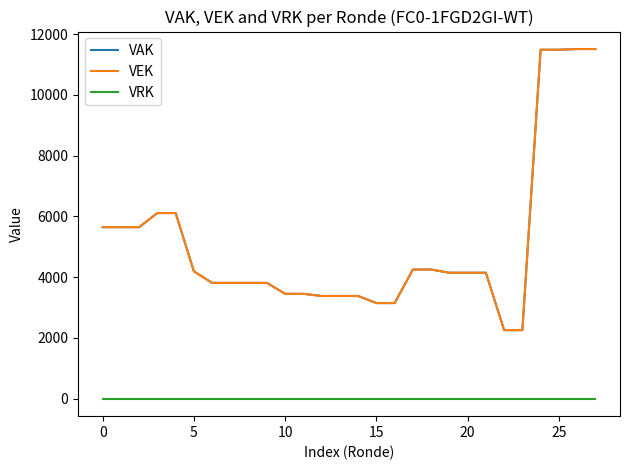

Reading left to right, extract all data points from this chart.

VAK: 5645	5645	5645	6109	6109	4190	3811	3811	3811	3811	3451	3451	3380	3380	3380	3147	3147	4250	4251	4145	4145	4145	2256	2256	11484	11484	11507	11507
VEK: 5645	5645	5645	6109	6109	4190	3811	3811	3811	3811	3451	3451	3380	3380	3380	3147	3147	4250	4251	4145	4145	4145	2256	2256	11484	11484	11507	11507
VRK: 0	0	0	0	0	0	0	0	0	0	0	0	0	0	0	0	0	0	0	0	0	0	0	0	0	0	0	0